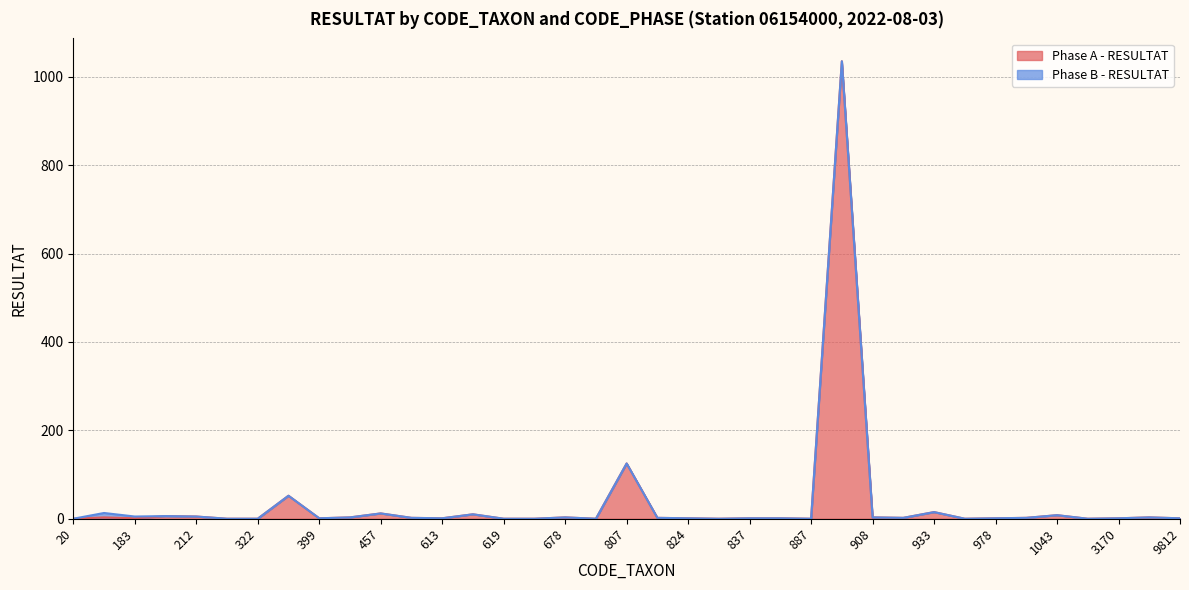

What is the difference between the values at 20 and 978?

1